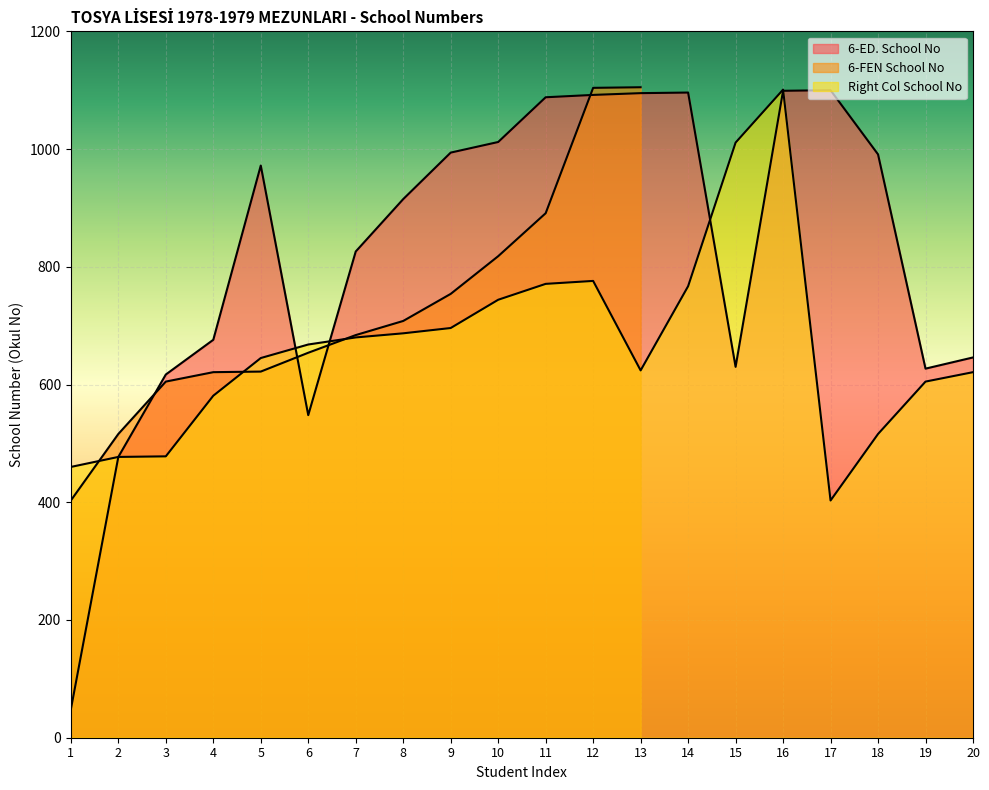

In Right Col School No, how many points are lower than both neighbors (excluding endpoints)?

2